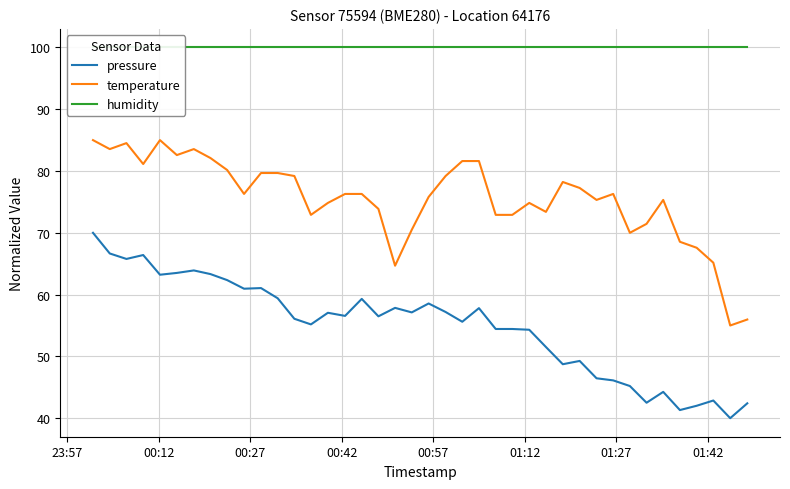

How many values in the temperature series exceed 76?

21